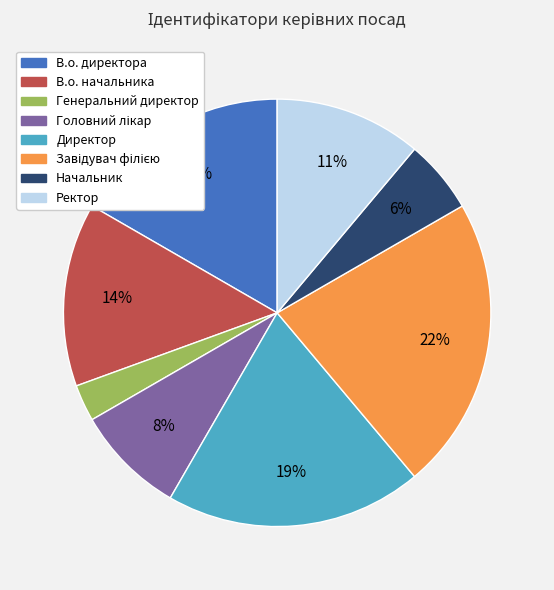

Is the sum of Начальник and В.о. директора greater than half?

No